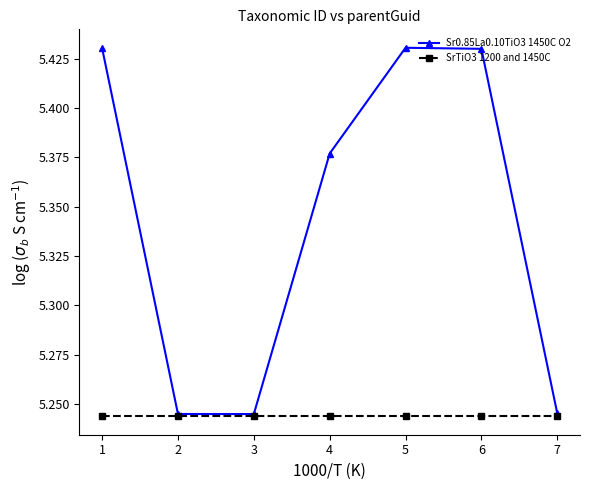

Which series has the largest range (max minus min)?

Sr0.85La0.10TiO3 1450C O2